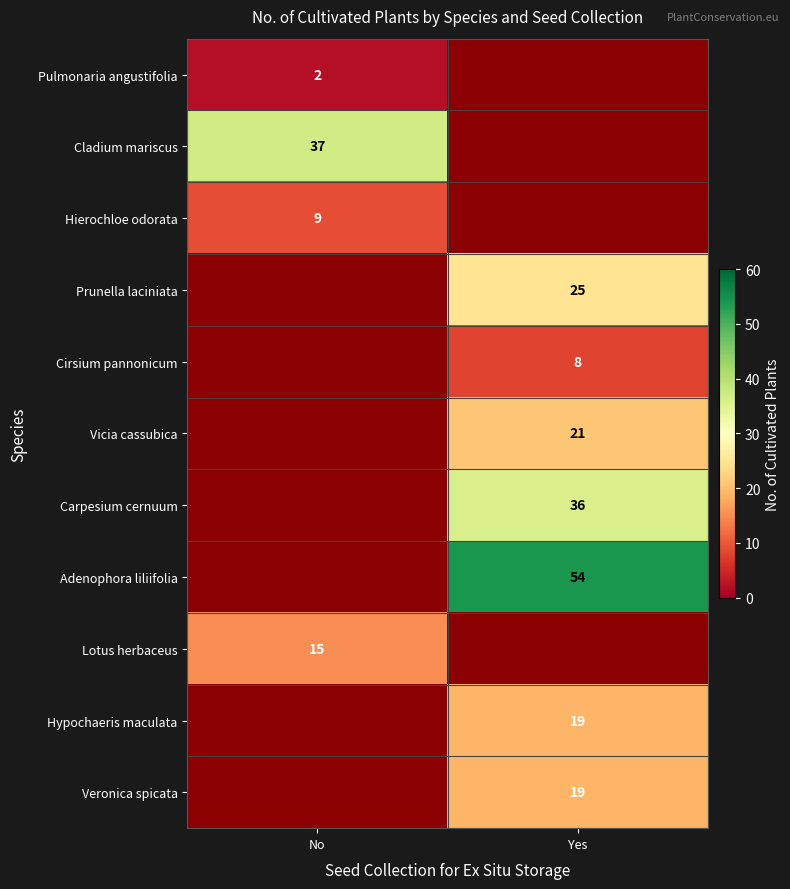

The Carpesium cernuum series shows 36 at Yes. True or false?

True